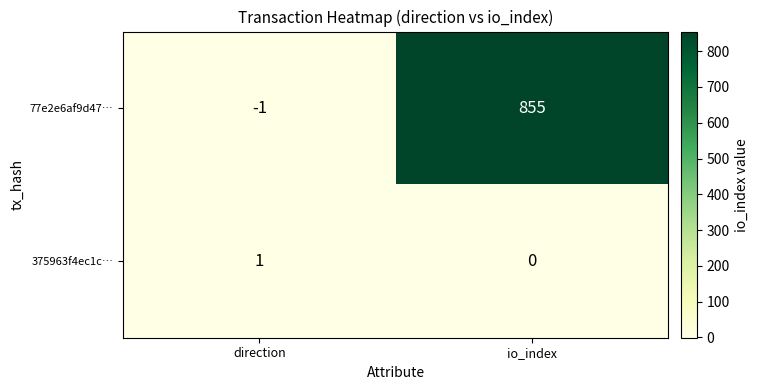

Reading left to right, what are all the values shown in this chart?

77e2e6af9d47…: -1	855
375963f4ec1c…: 1	0